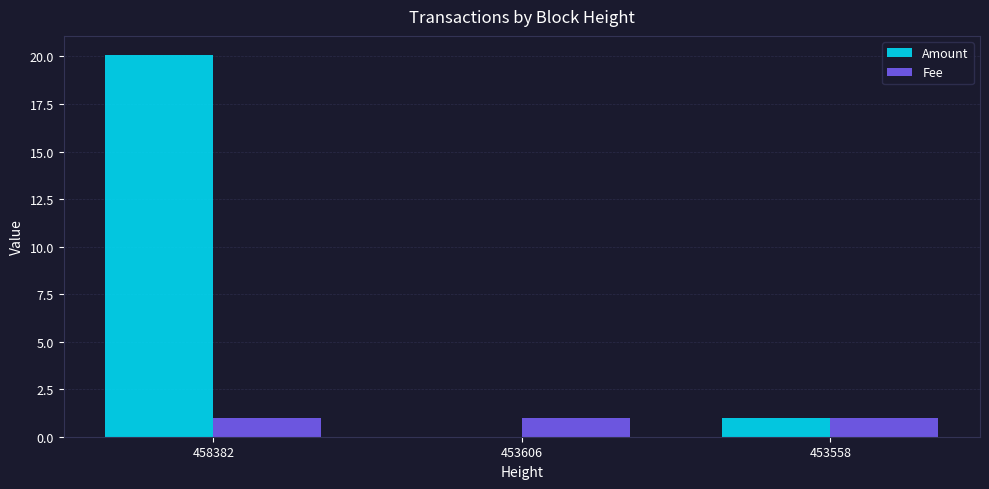

At which category is the sum across all series the highest?

458382